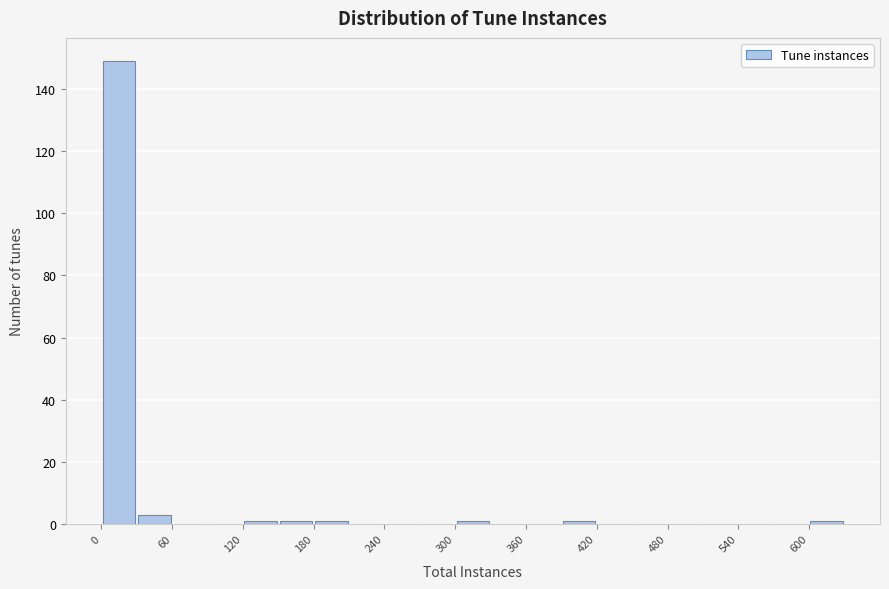

Around what value on the x-axis is the tallest bar? Give the approximate position of its centre, as read against the axis.

20